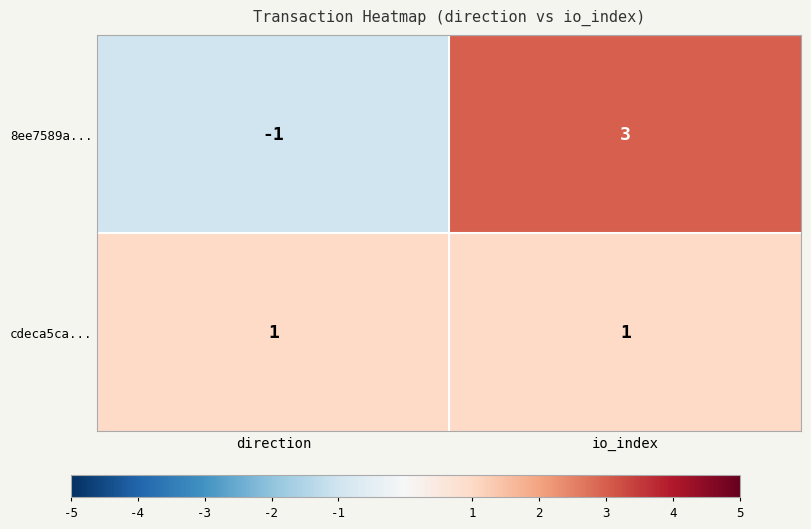

At which label does 8ee7589a... reach its minimum?

direction